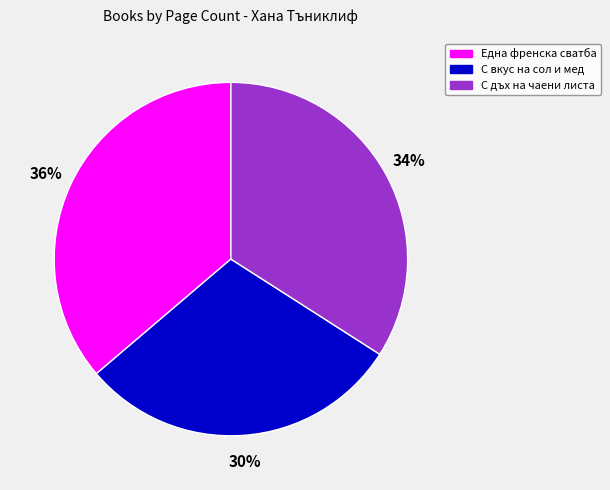

Rank the categories by value from lowest to highest.

С вкус на сол и мед, С дъх на чаени листа, Една френска сватба